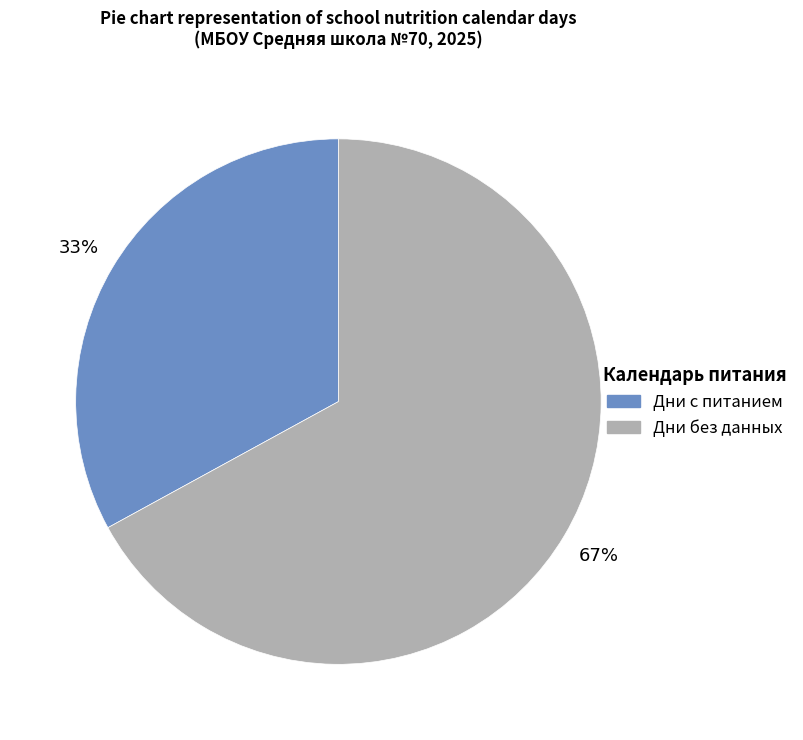

Do Дни без данных and Дни с питанием together represent more than half of the pie?

Yes